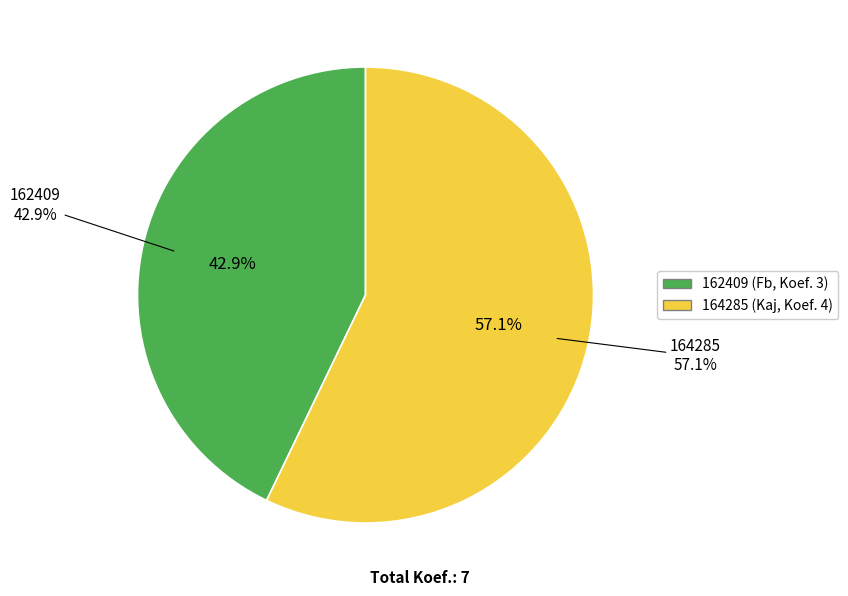

Is it true that 164285 is 44% of the pie?

False